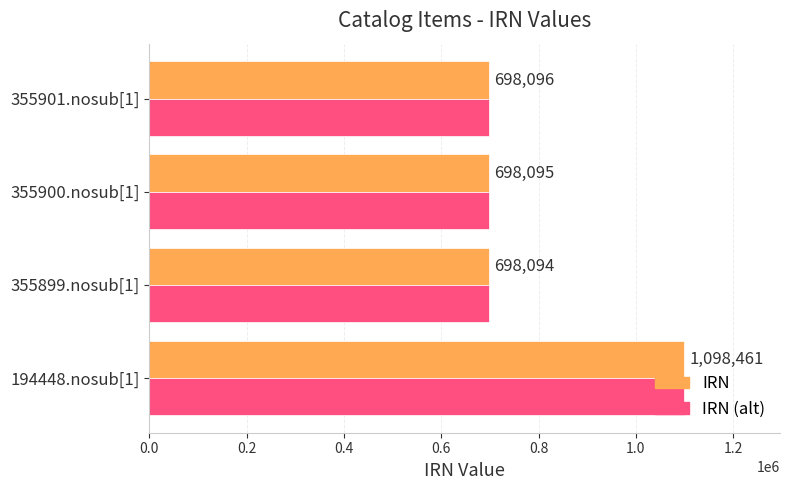

What is the maximum value shown in the chart?

1098461